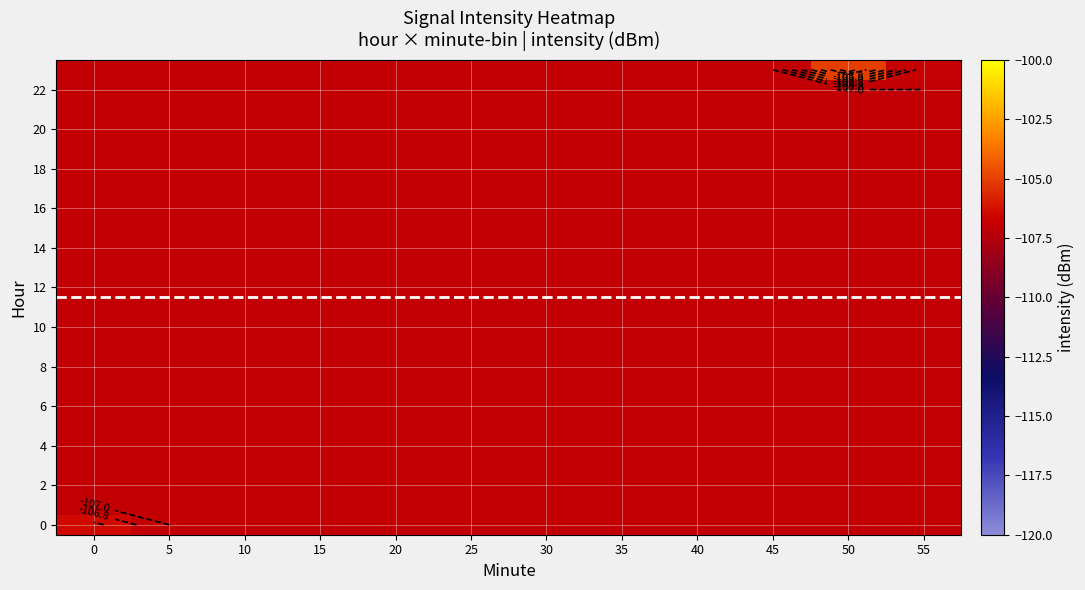

True or false: 18 has a value of -36.4 at 5.

False